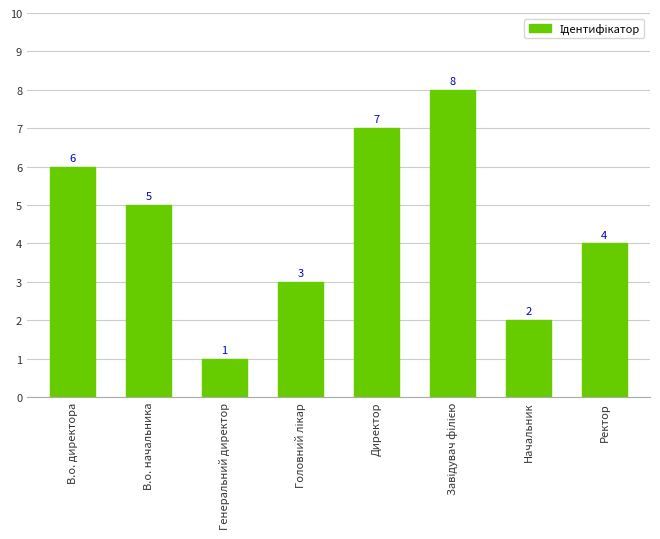

What is the value of the 6th bar from the left?

8